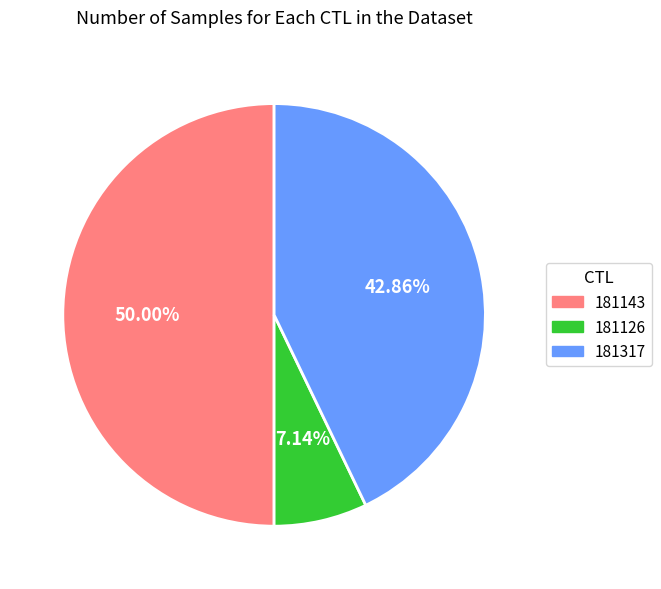

What percentage do 181126 and 181317 together represent?

50.0%